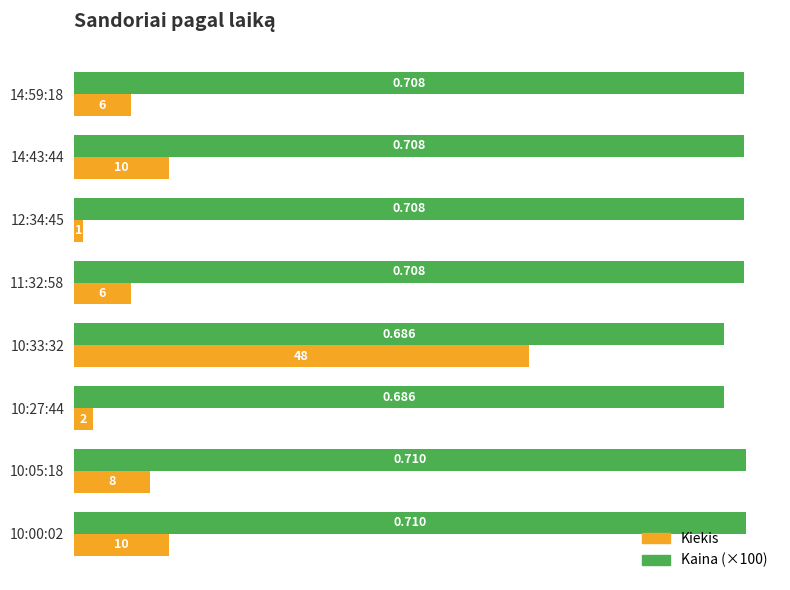

Between 12:34:45 and 11:32:58, which series saw the biggest shift?

Kiekis